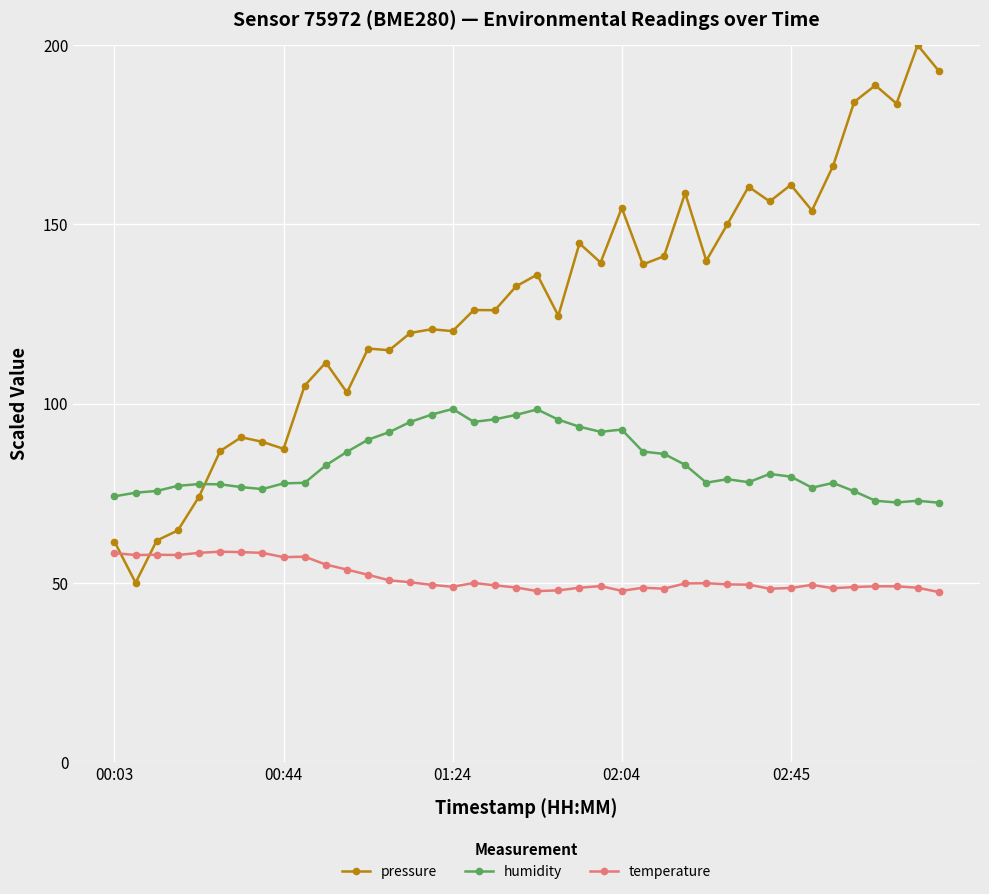

What is the value of the humidity point at the 33rd from the left?

79.6